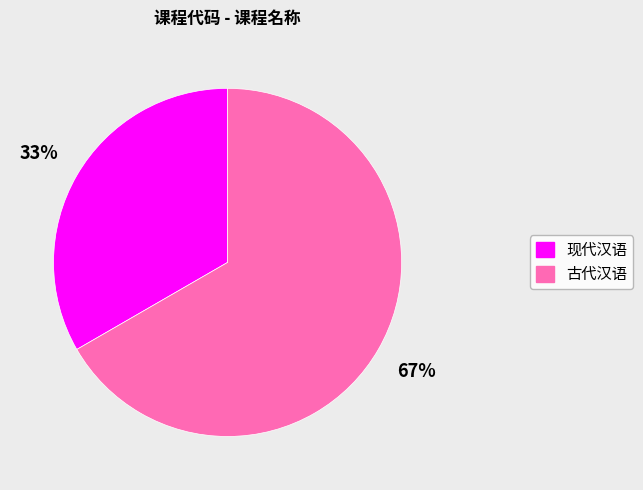

Which category has the biggest portion of the pie?

古代汉语